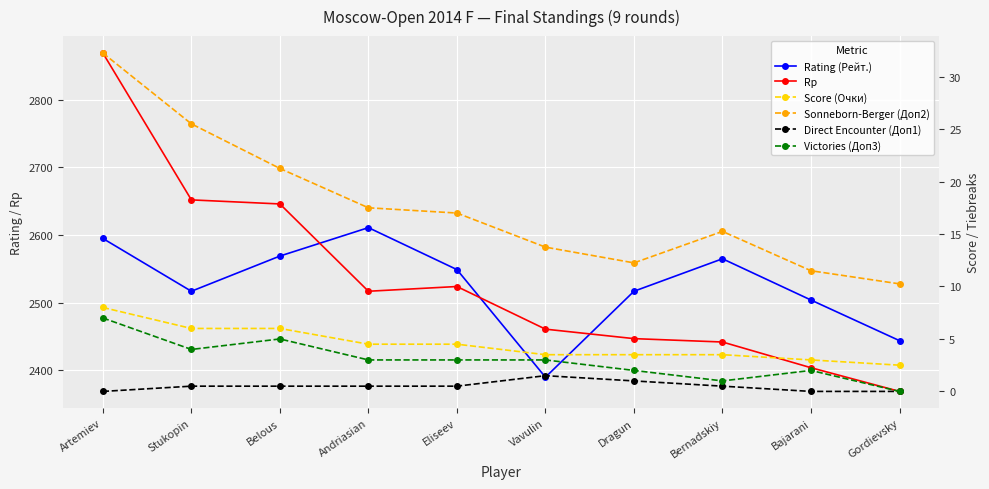

Where is the first local maximum for Sonneborn-Berger (Доп2)?

Bernadskiy